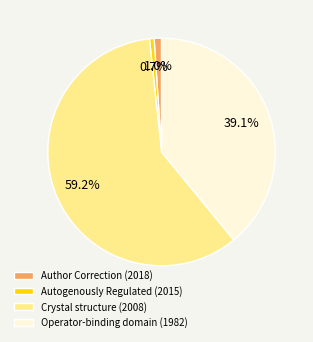

What is the largest slice in the pie chart?

Crystal structure (2008)